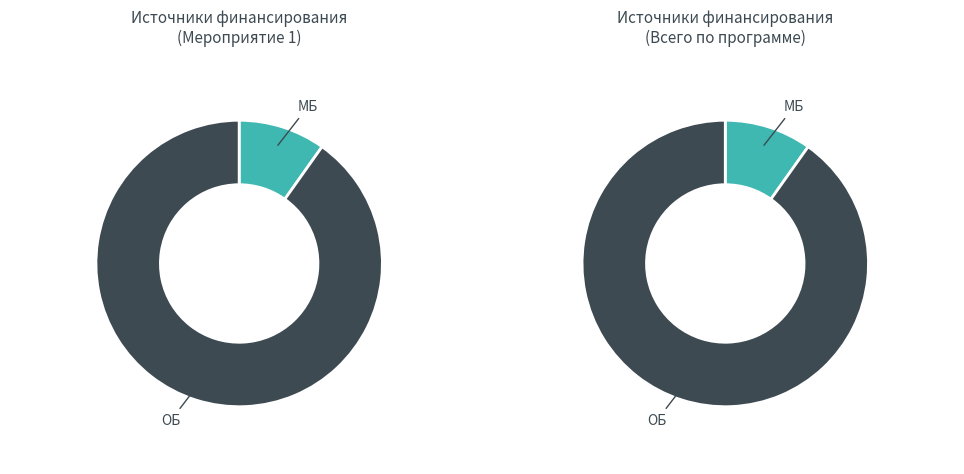

What percentage is the ОБ slice, to the nearest percent?

90%